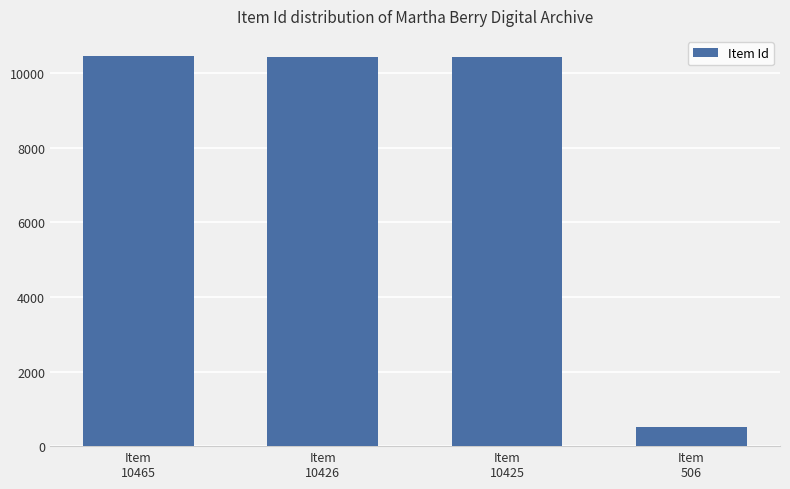

What is the sum of all values?

31822